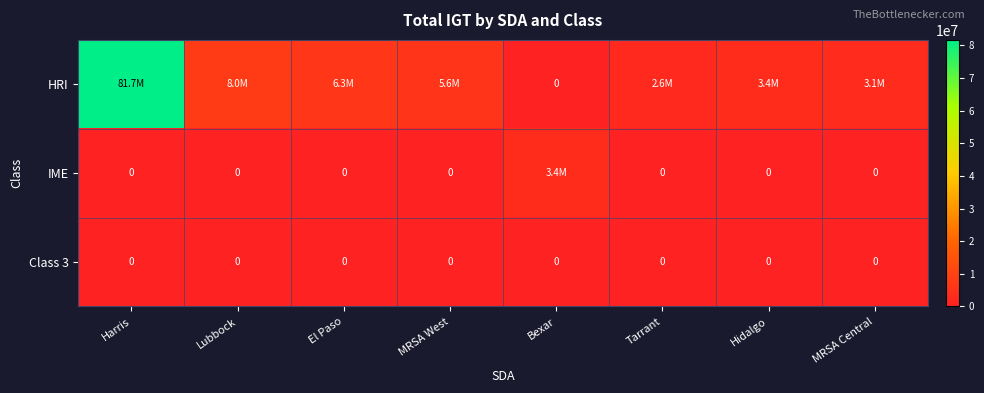

Rank the series by their maximum value, from lowest to highest.

Class 3, IME, HRI